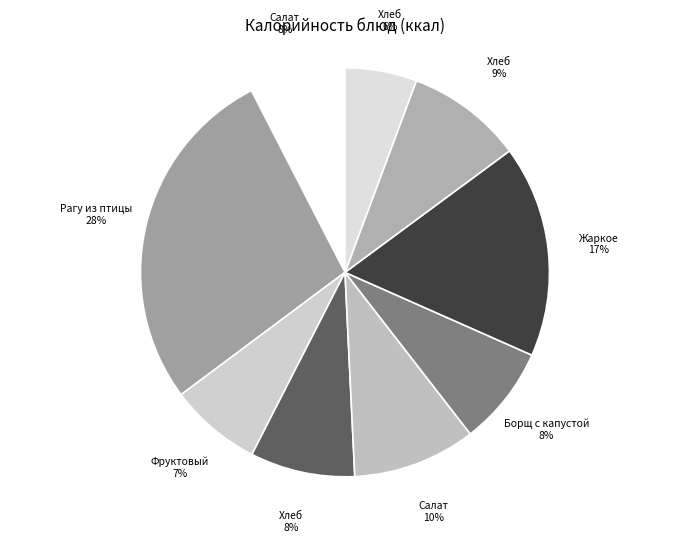

Does any single category account for the majority?

No